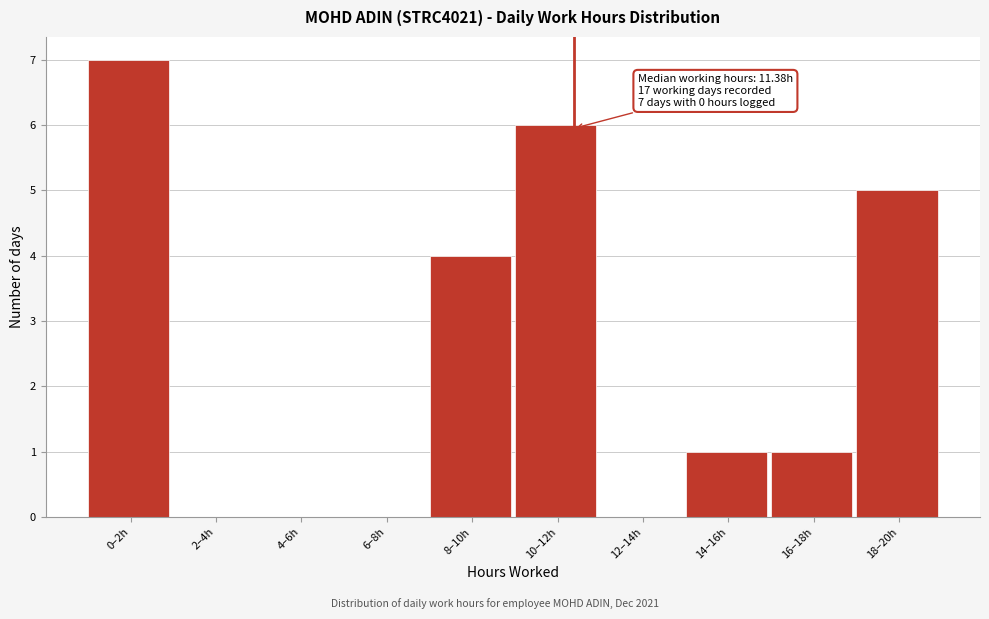

Reading right to left, what are all the values shown in this chart?

18–20h=5	16–18h=1	14–16h=1	12–14h=0	10–12h=6	8–10h=4	6–8h=0	4–6h=0	2–4h=0	0–2h=7